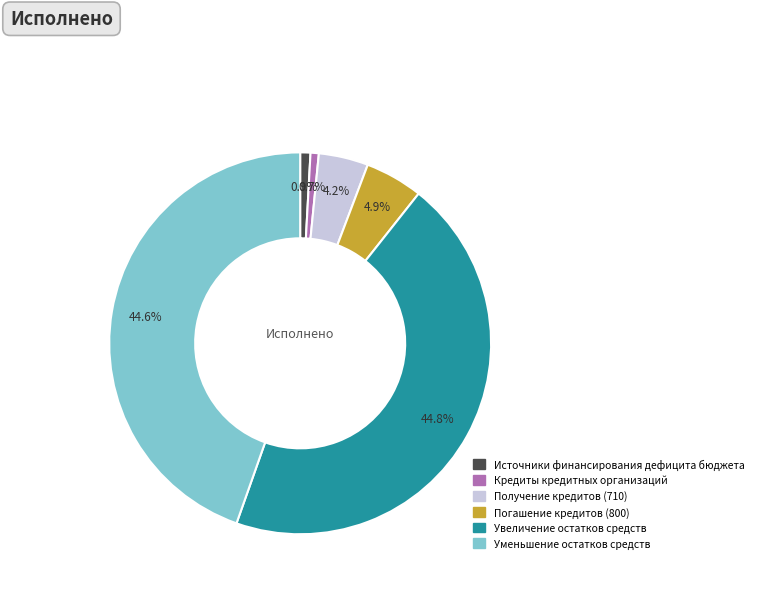

Does Уменьшение остатков средств represent more than half of the total?

No